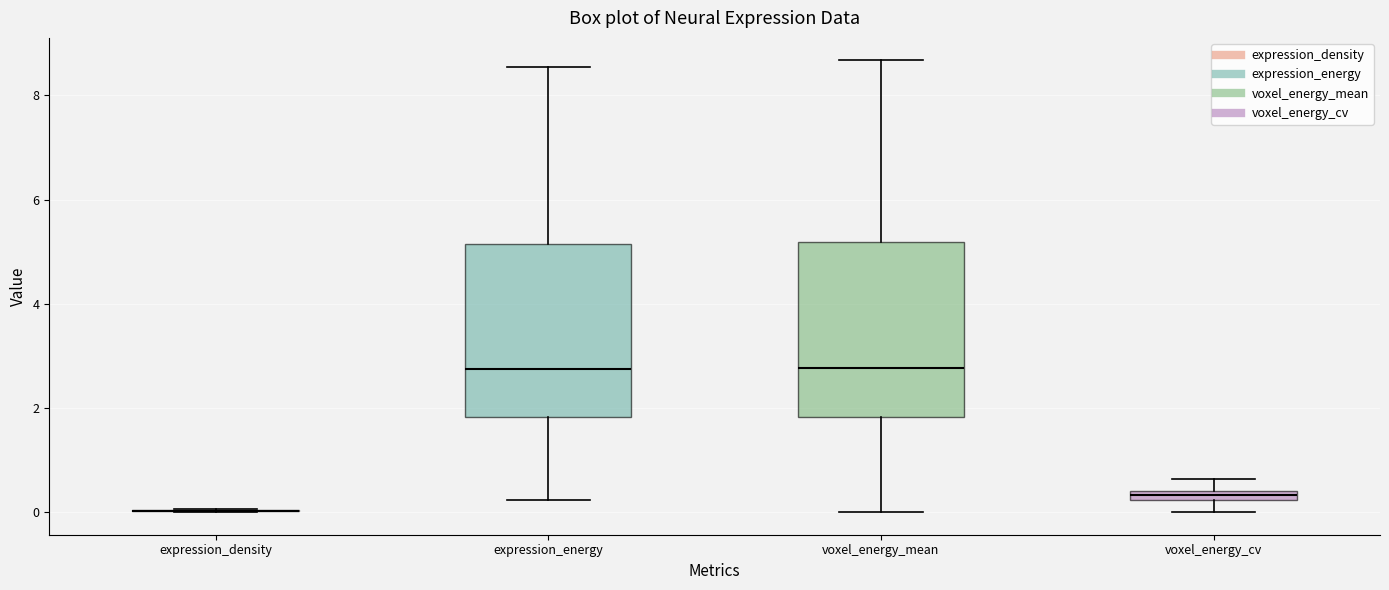

Where does the upper whisker of the box for voxel_energy_mean end on the y-axis? The values are not printed on the chart, so give them approximately, as read against the axis.

8.6